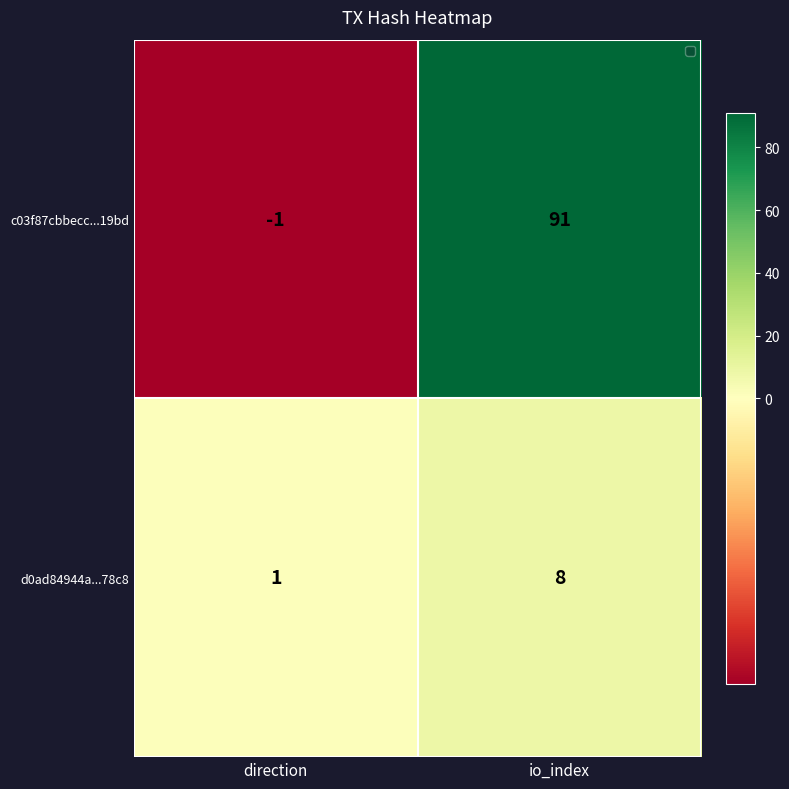

At how many categories does at least one series exceed 66?

1